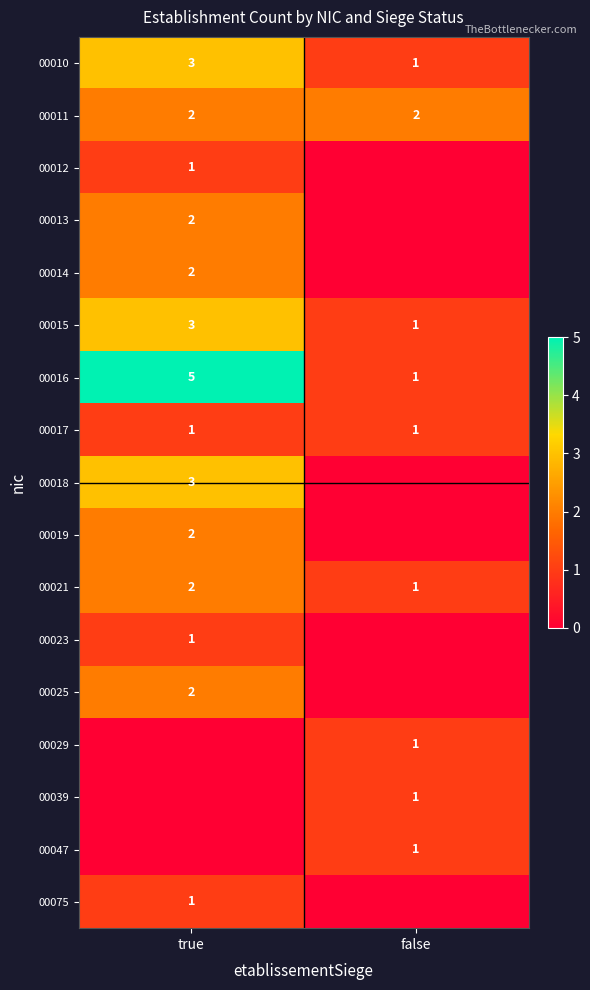

Is it true that 00039 equals 2 at false?

False